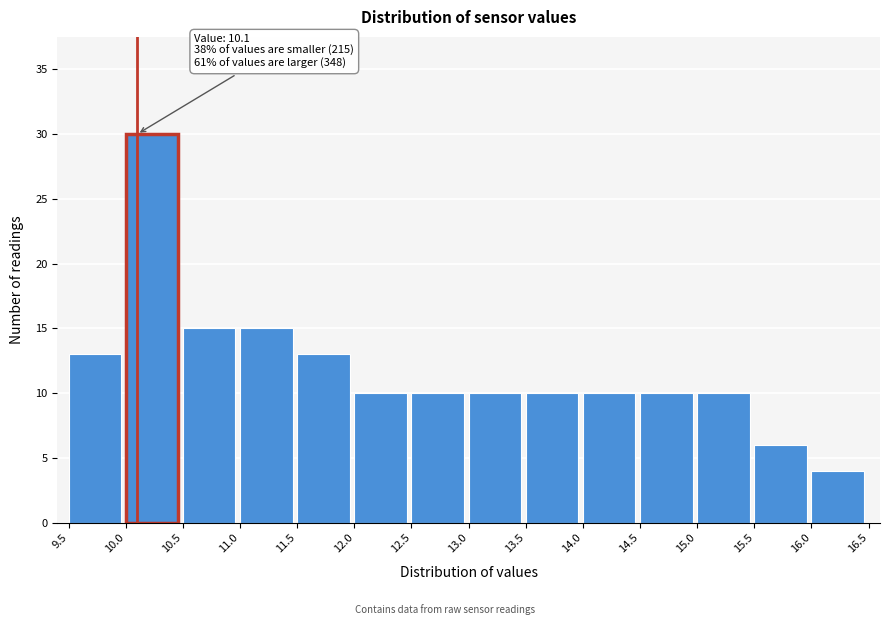

Over which range of the x-axis is the bar tallest?

10.0 to 10.5